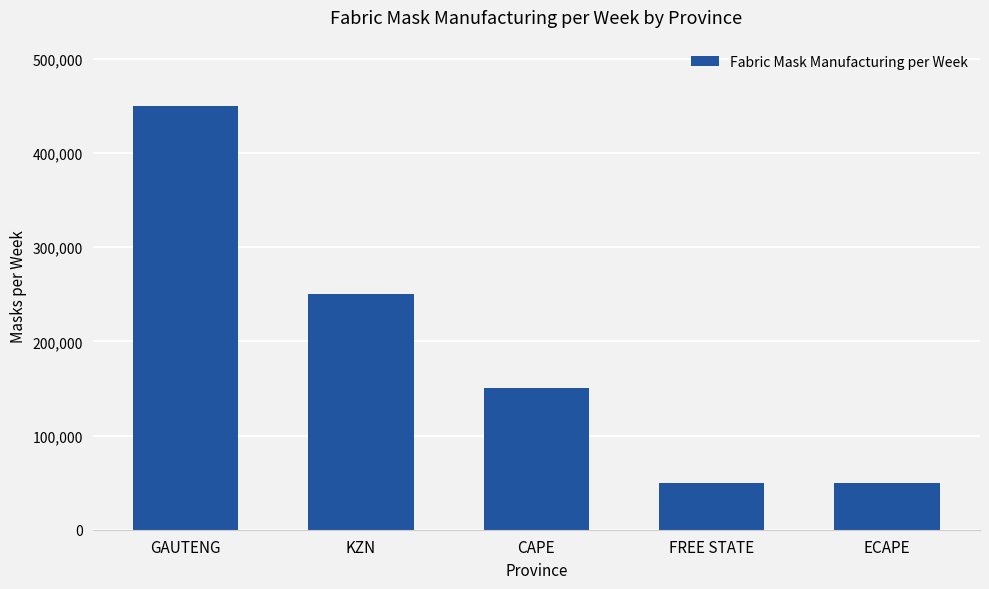

What is the difference between the maximum and second lowest values?

400000